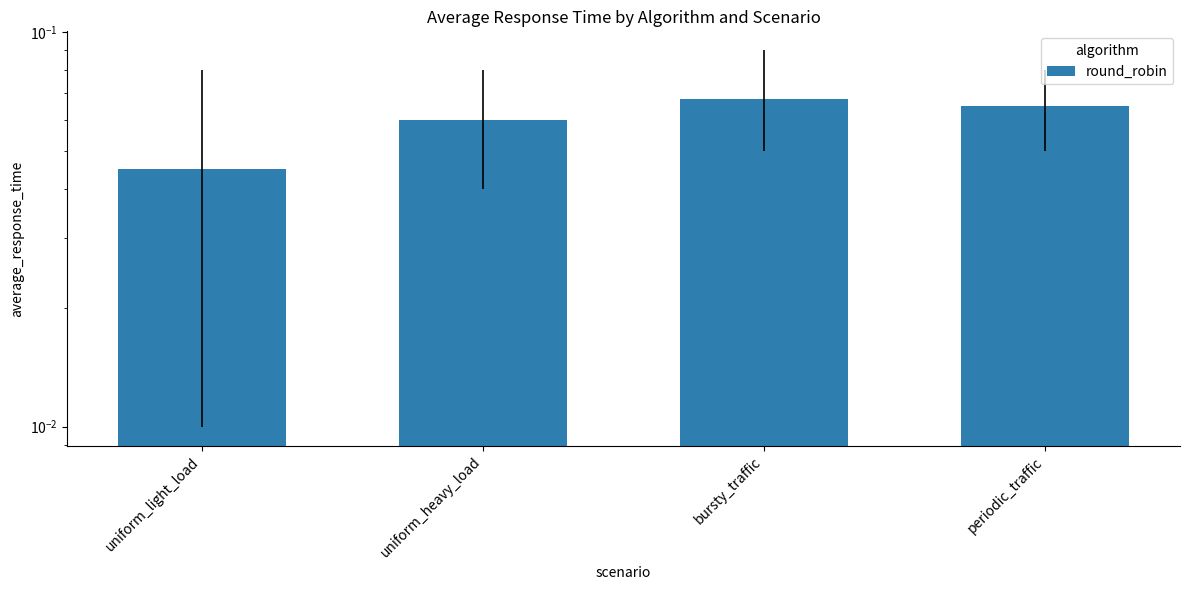

How many data points does each series have?

4